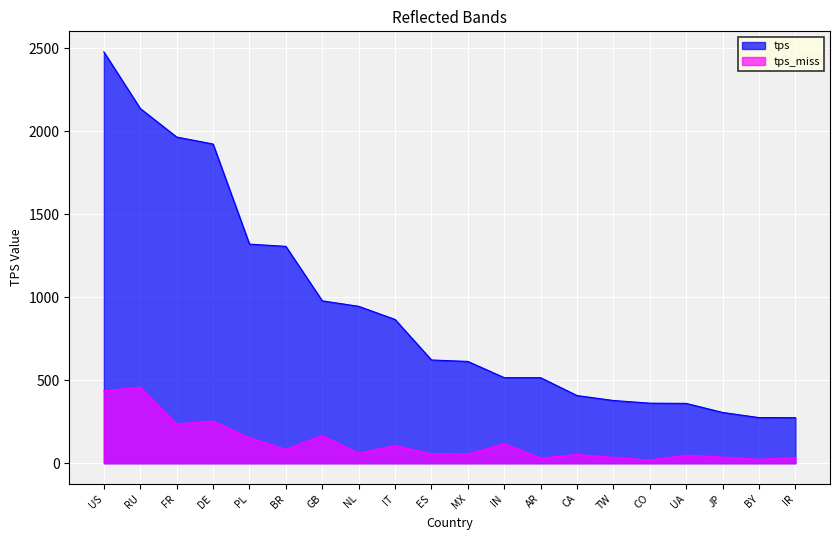

What is the label of the 15th point from the left?

TW